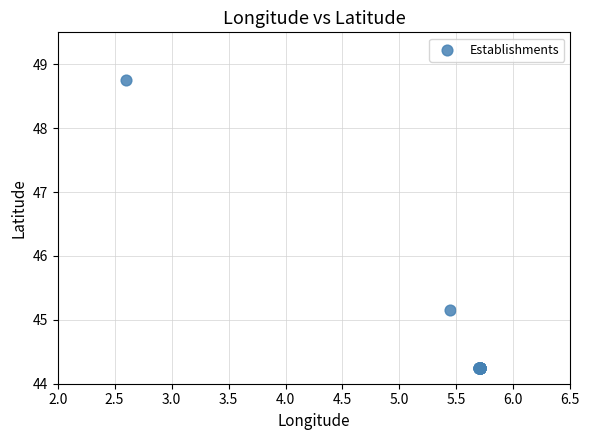

What Y value in the scatter plot is closest to 46?

45.2